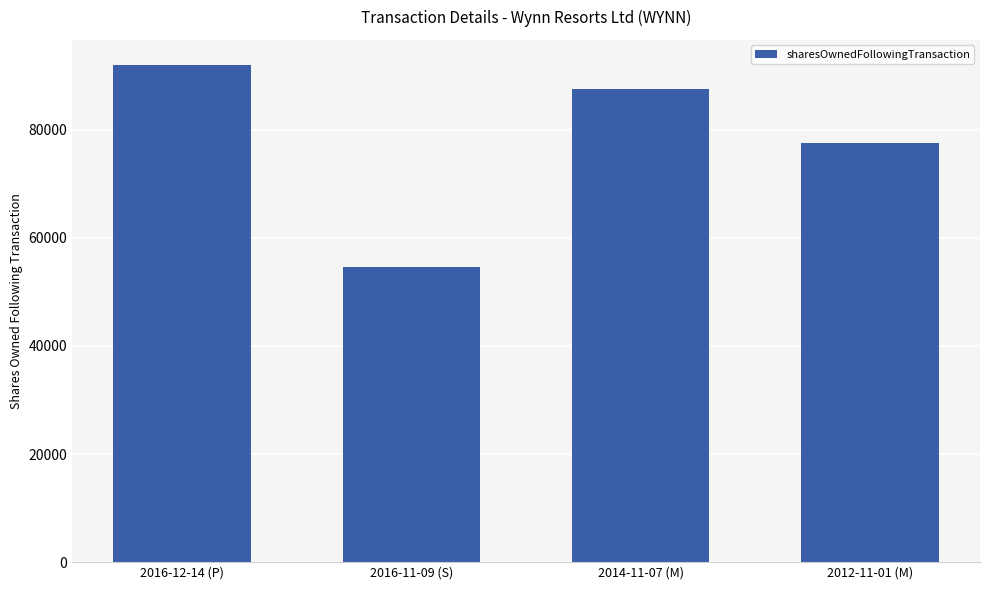

List the labels in order of value, largest first.

2016-12-14 (P), 2014-11-07 (M), 2012-11-01 (M), 2016-11-09 (S)